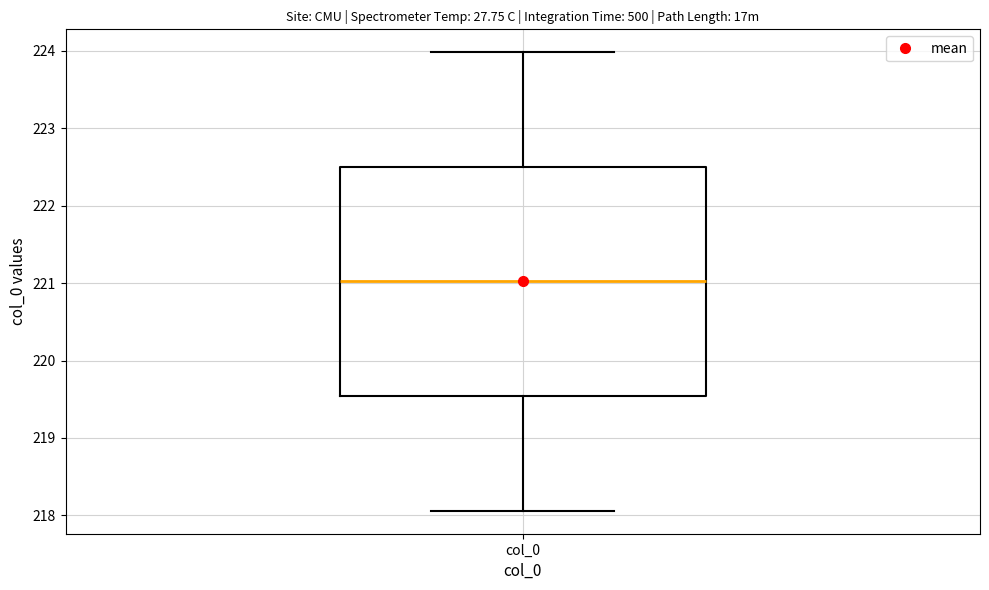

Transcribe this box plot: give where the median line is, the range the box spans, and where the two whiskers end, as read against the y-axis. The values are not printed on the chart, so give them approximately, as read against the axis.

median 221.0, box 219.5 to 222.5, whiskers 218.1 to 224.0